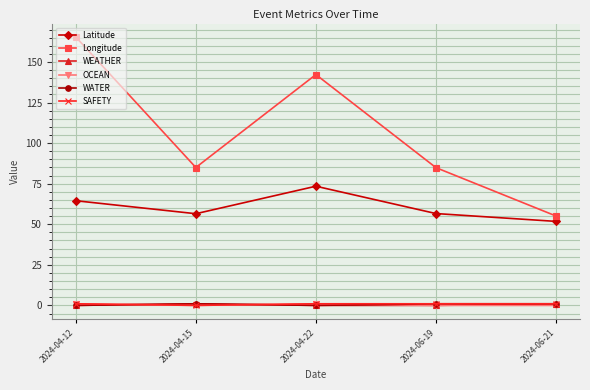

Which series has the largest total across all categories?

Longitude